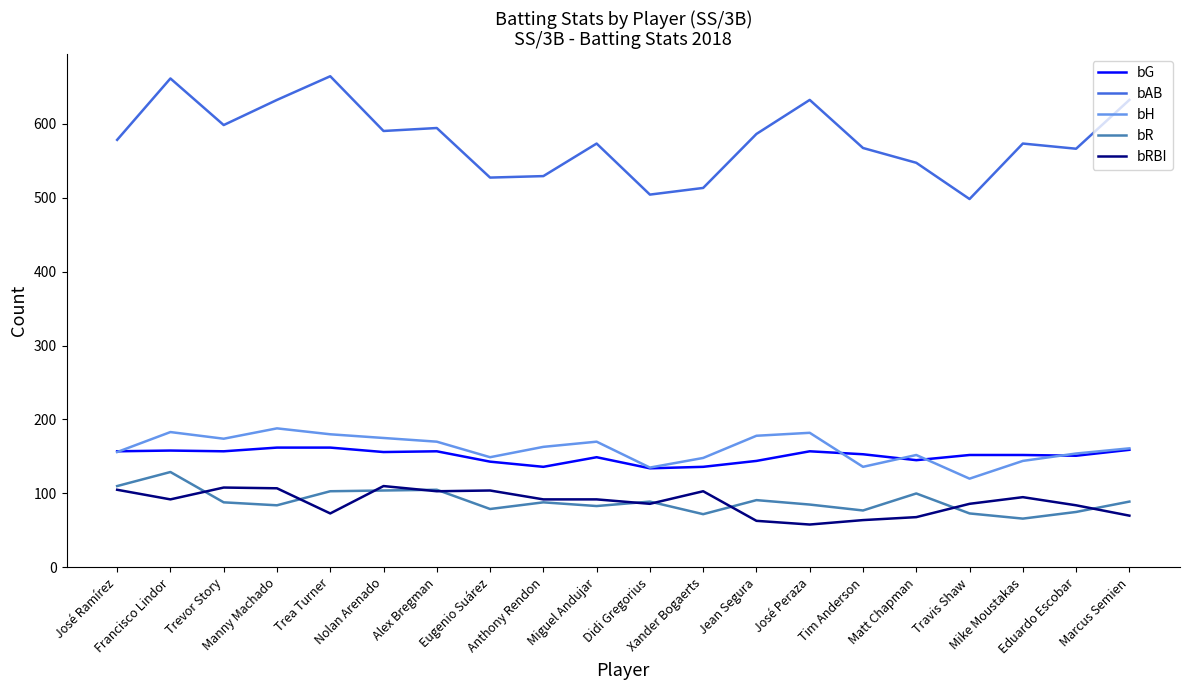

What is the average value of the bAB series?

578